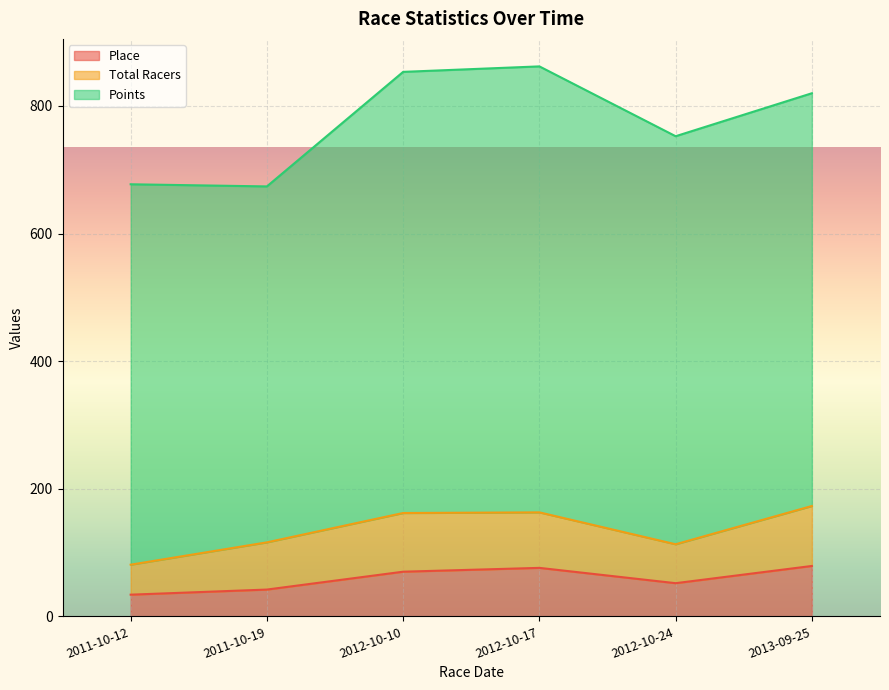

Which series has the largest total across all categories?

Points